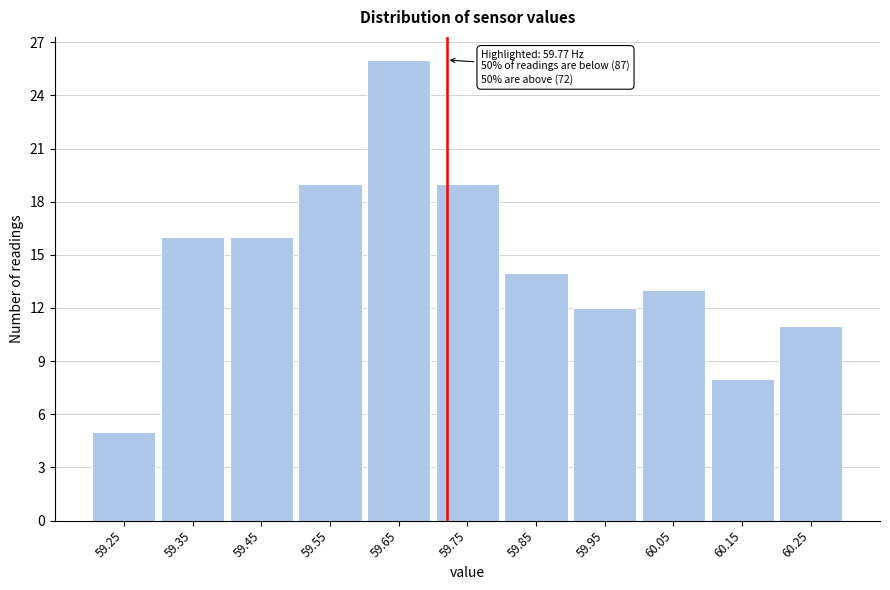

Reading right to left, what are all the values shown in this chart?

60.25=11	60.15=8	60.05=13	59.95=12	59.85=14	59.75=19	59.65=26	59.55=19	59.45=16	59.35=16	59.25=5